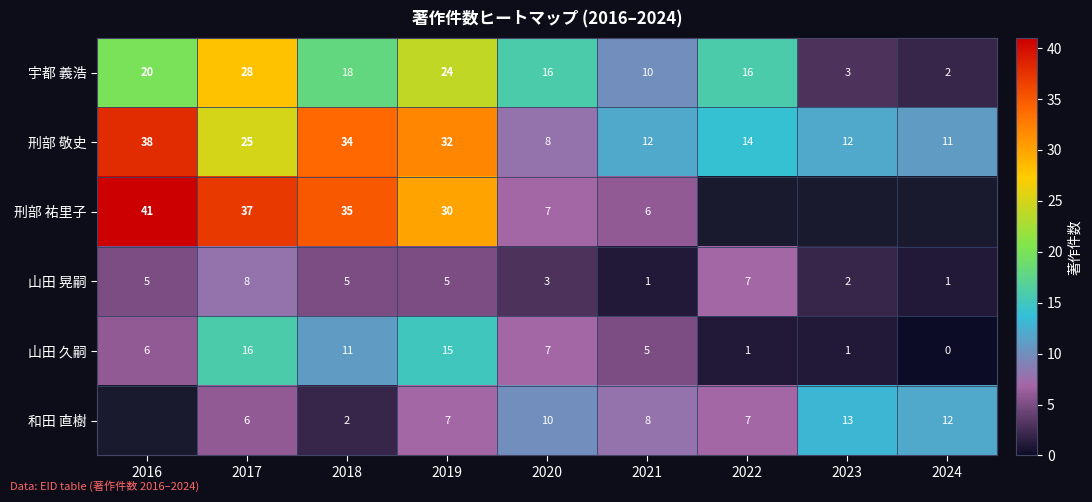

The value of 和田 直樹 at 2019 is 7. True or false?

True